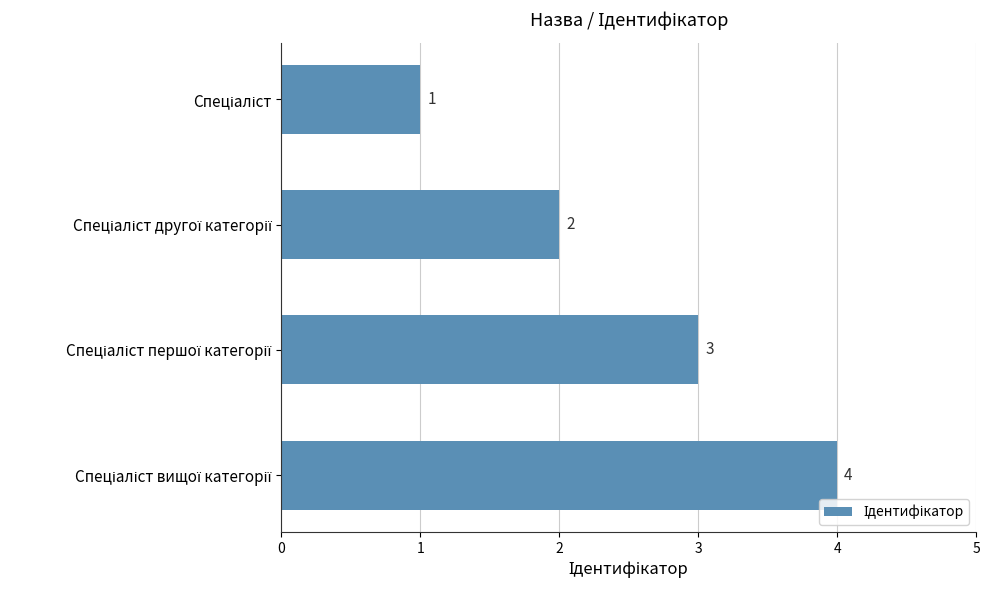

What is the greatest value displayed?

4